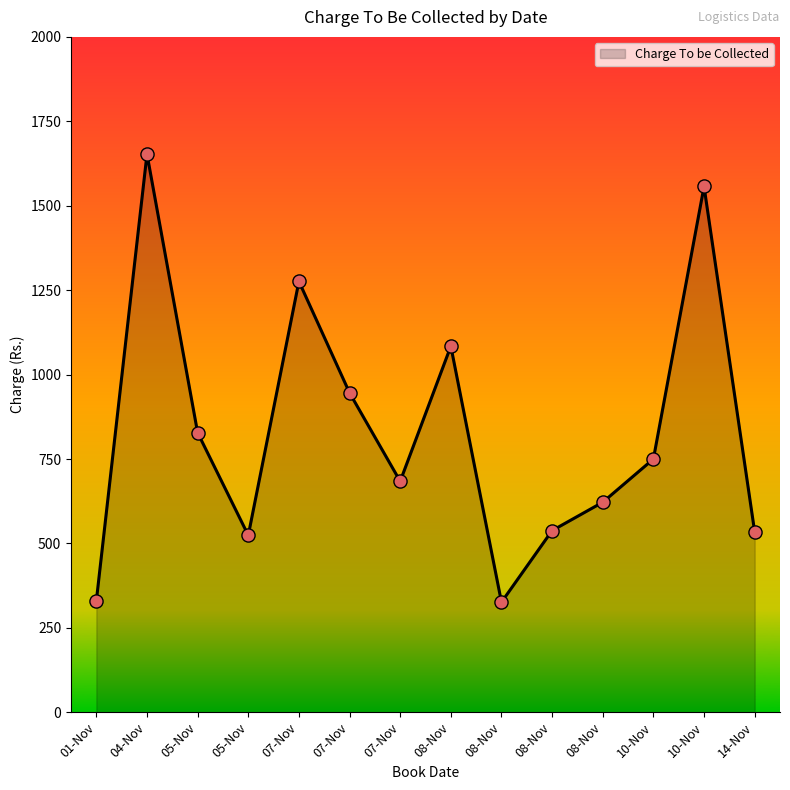

What is the change in value from 01-Nov to 08-Nov?

+754